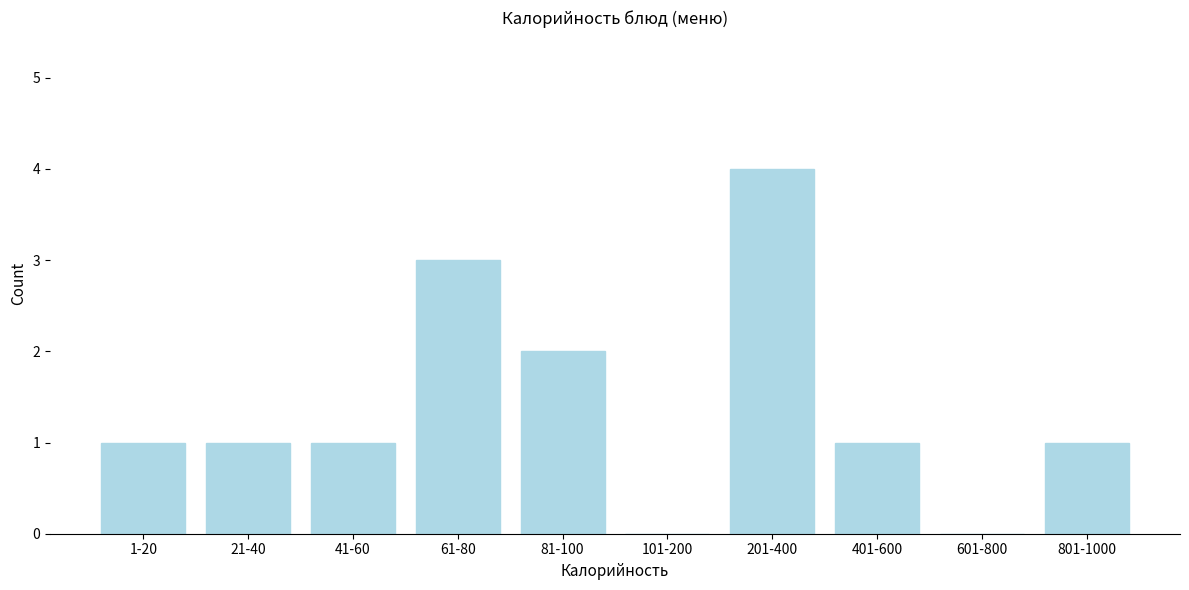

Reading right to left, transcribe all the data shown in this chart.

801-1000=1	601-800=0	401-600=1	201-400=4	101-200=0	81-100=2	61-80=3	41-60=1	21-40=1	1-20=1